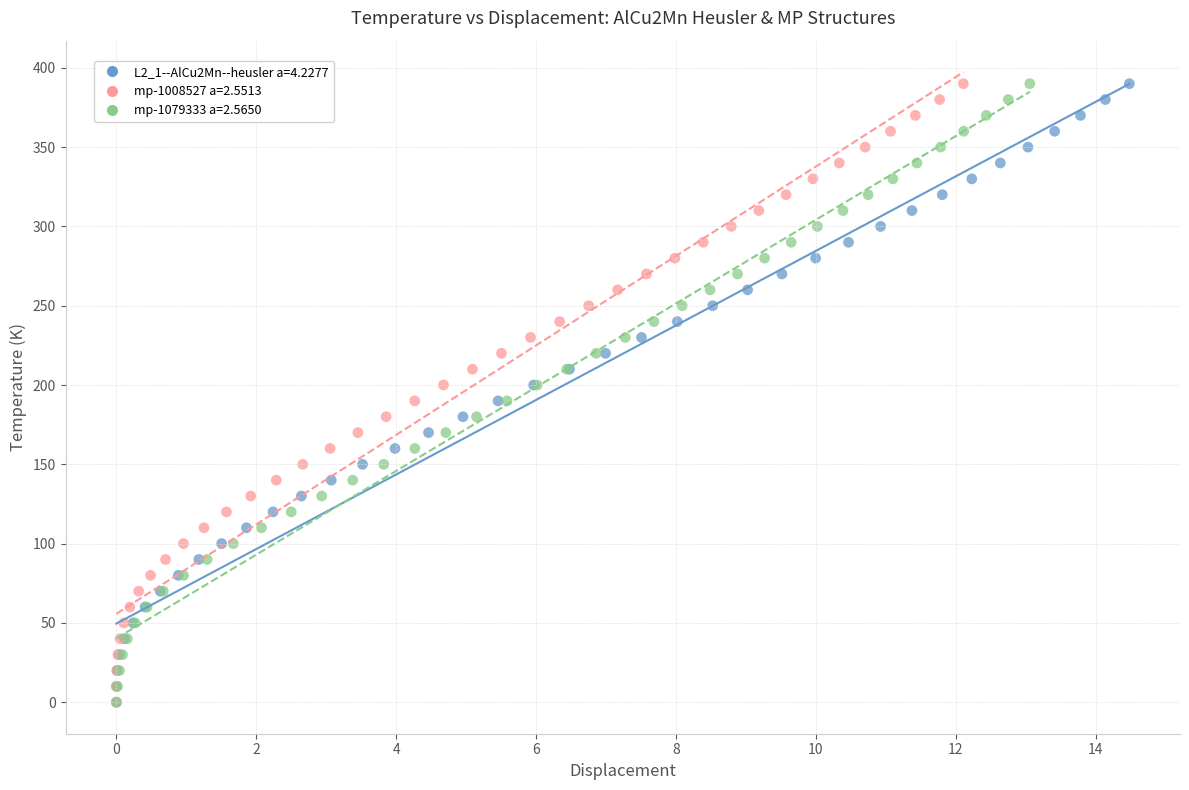

What are all the series names shown in the legend?

L2_1--AlCu2Mn--heusler a=4.2277, mp-1008527 a=2.5513, mp-1079333 a=2.5650